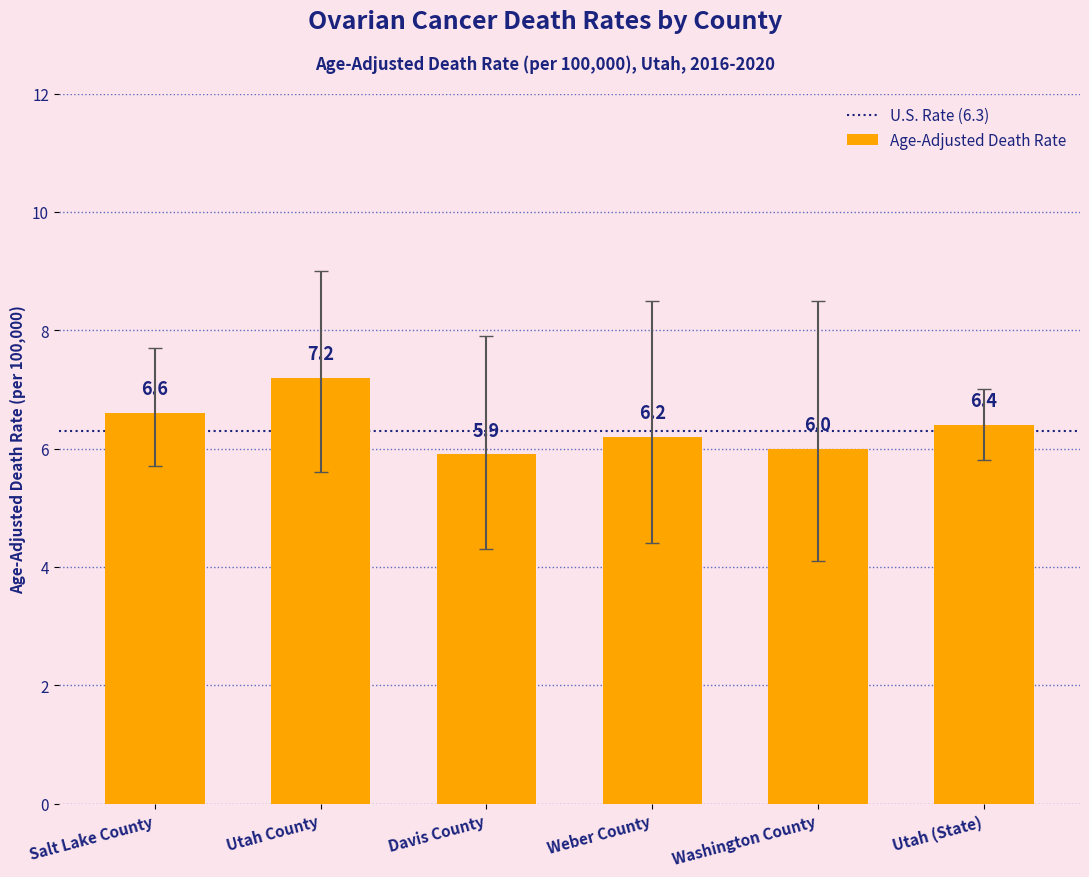

Where is the data nearest to the value 6?

Washington County